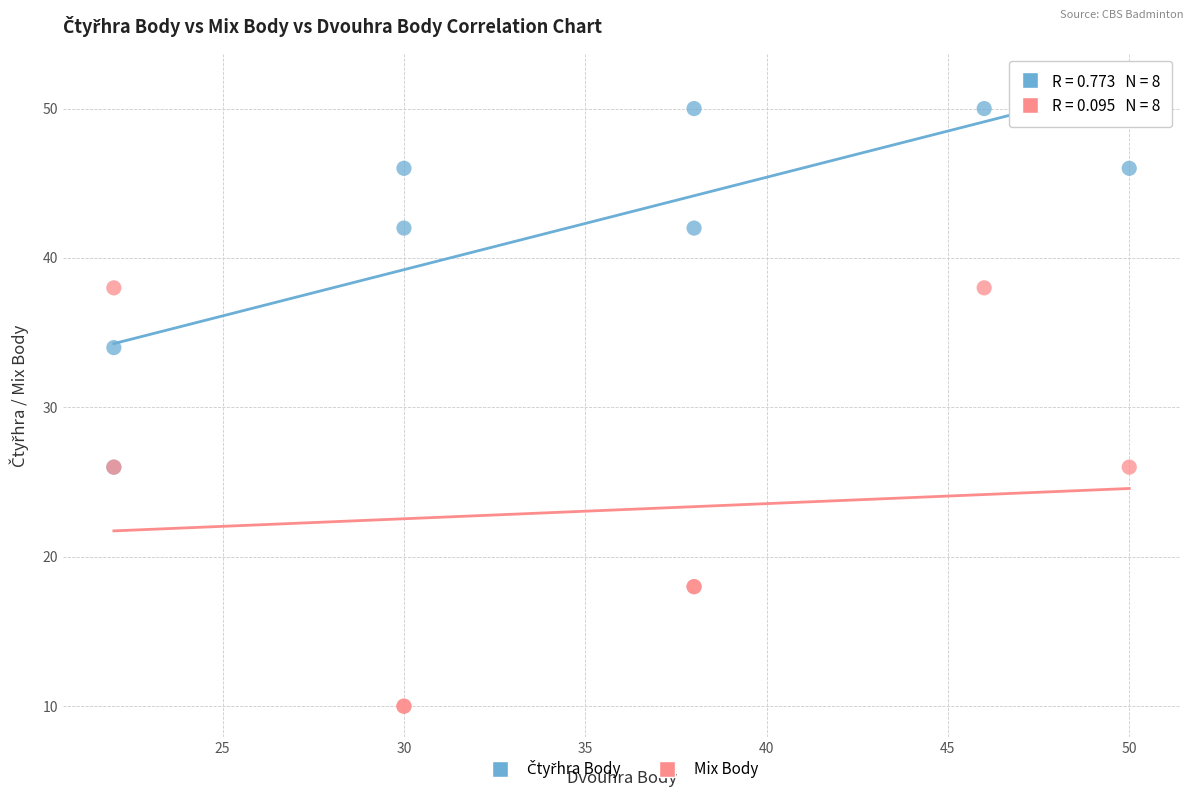

Which series has the largest Y range (max minus min)?

Mix Body